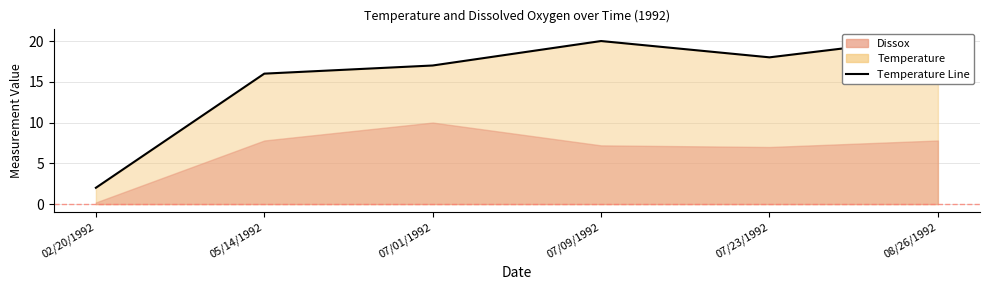

Rank the categories by value from highest to lowest.

08/26/1992, 07/09/1992, 07/23/1992, 07/01/1992, 05/14/1992, 02/20/1992